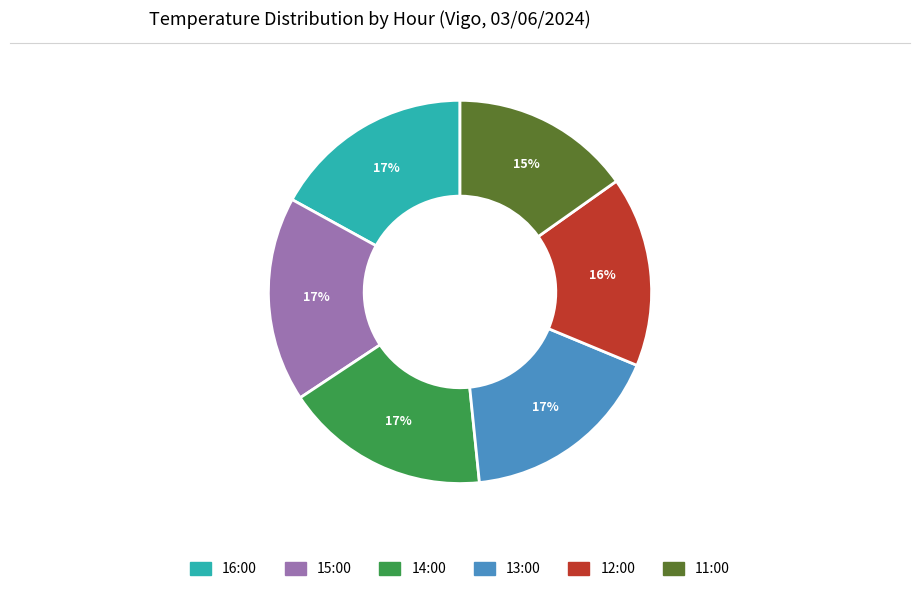

True or false: 14:00 accounts for 32% of the total.

False